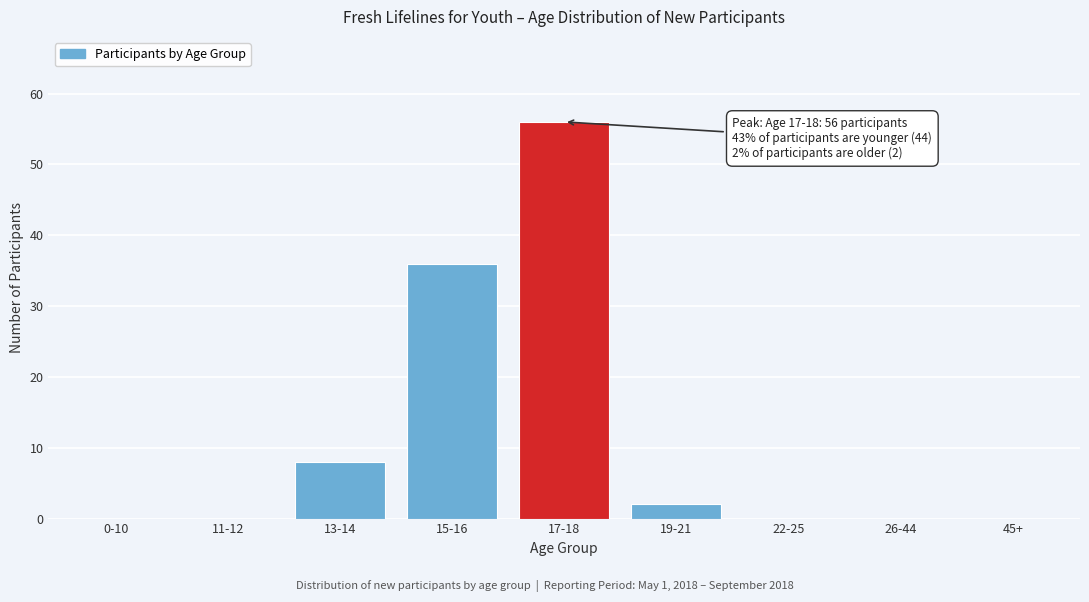

Reading left to right, transcribe all the data shown in this chart.

0-10=0	11-12=0	13-14=8	15-16=36	17-18=56	19-21=2	22-25=0	26-44=0	45+=0